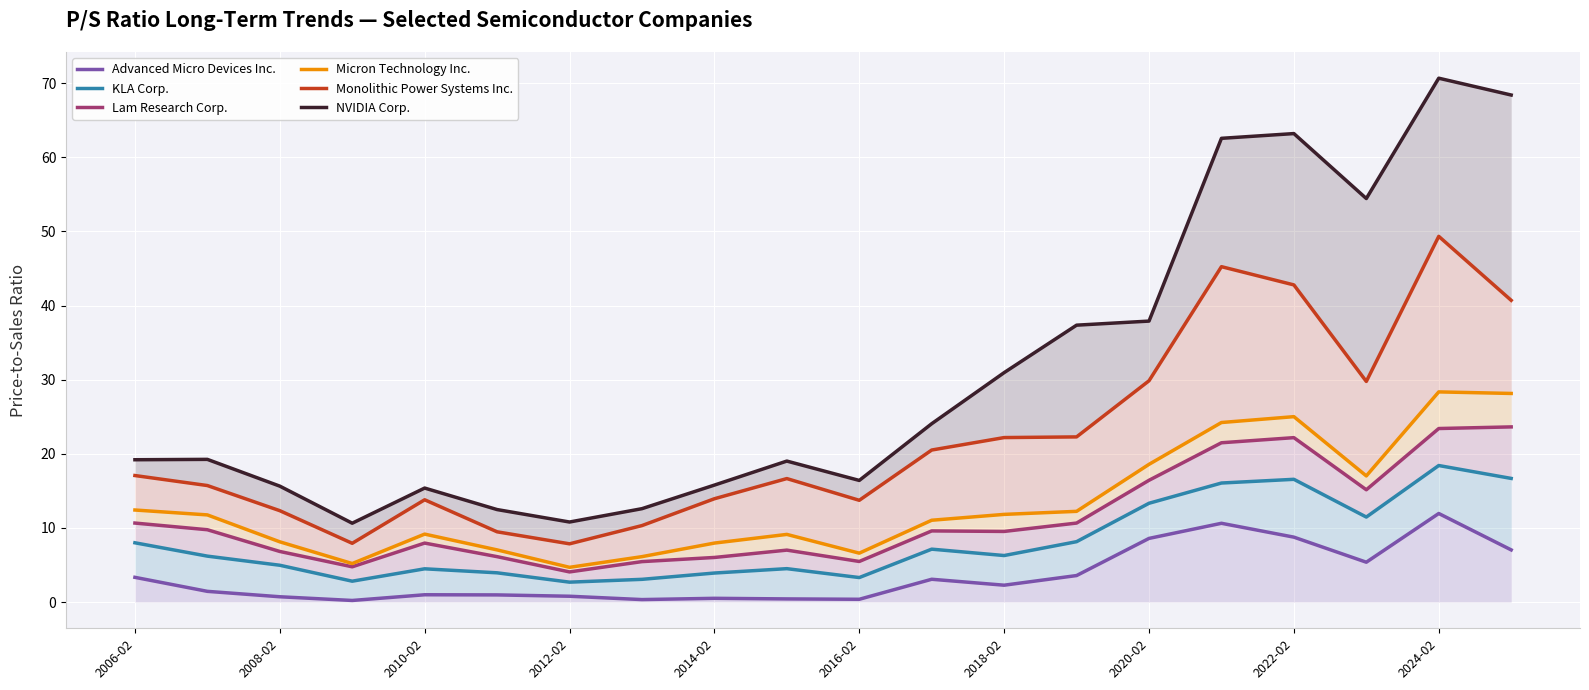

Which series has the widest spread of values?

NVIDIA Corp.